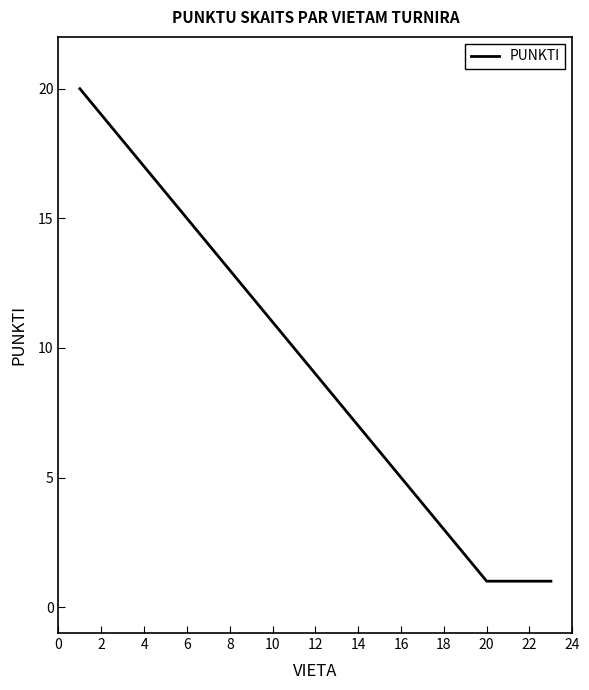

How many lines are shown in the chart?

1